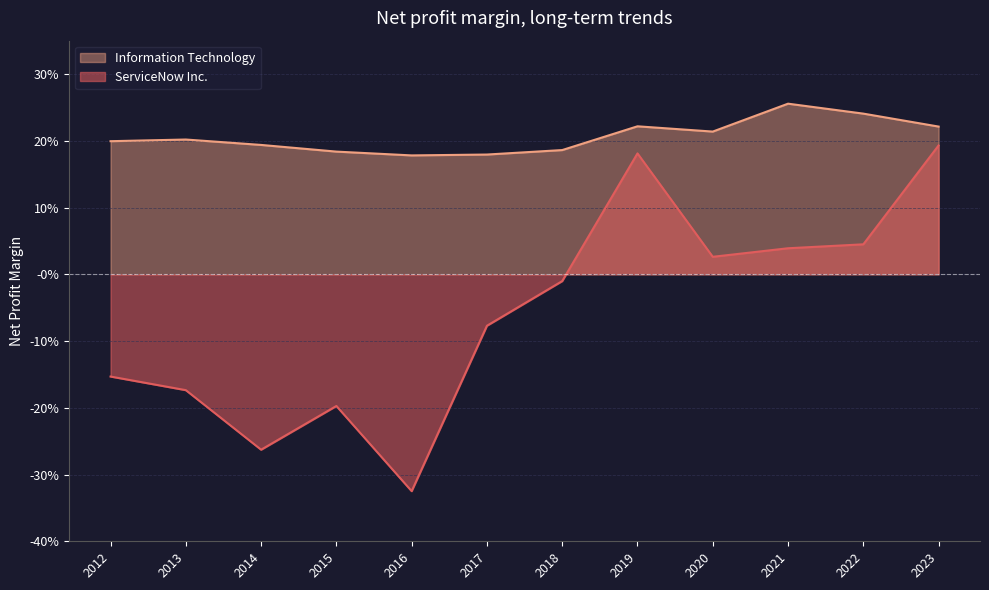

In ServiceNow Inc., how many points are higher than both neighbors (excluding endpoints)?

2